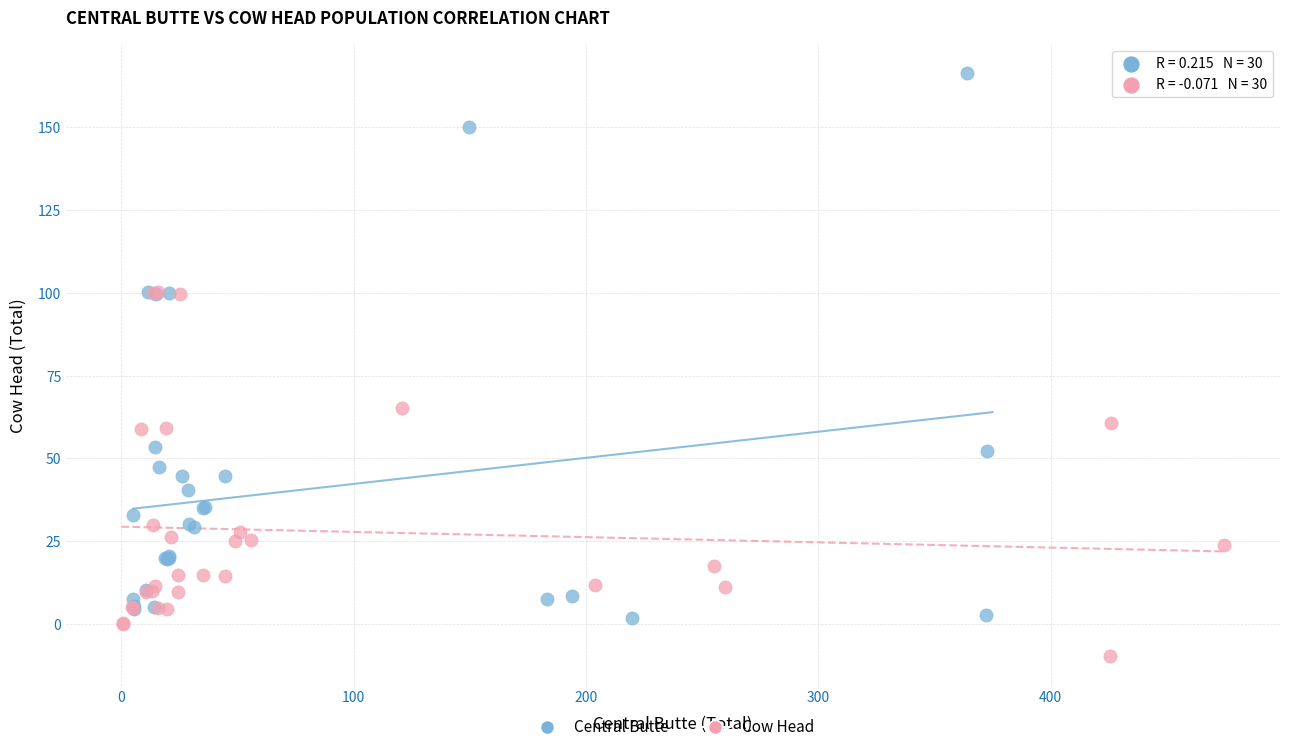

What are all the series names shown in the legend?

Central Butte, Cow Head